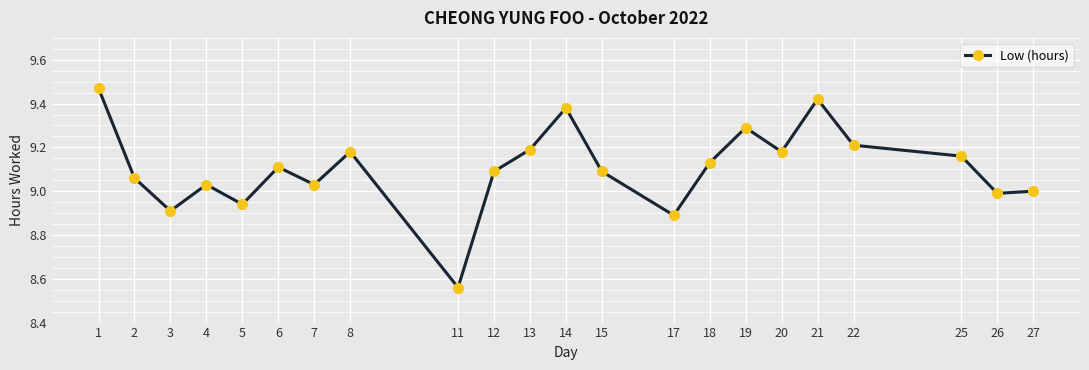

What is the sum of all values?

200.3